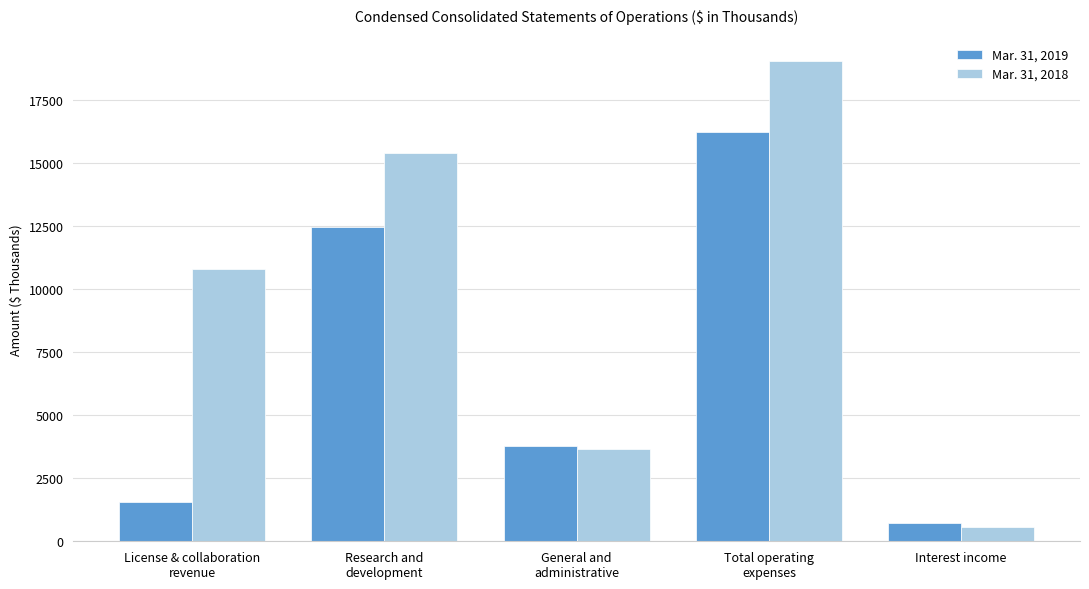

What is the minimum value for Mar. 31, 2019?

728